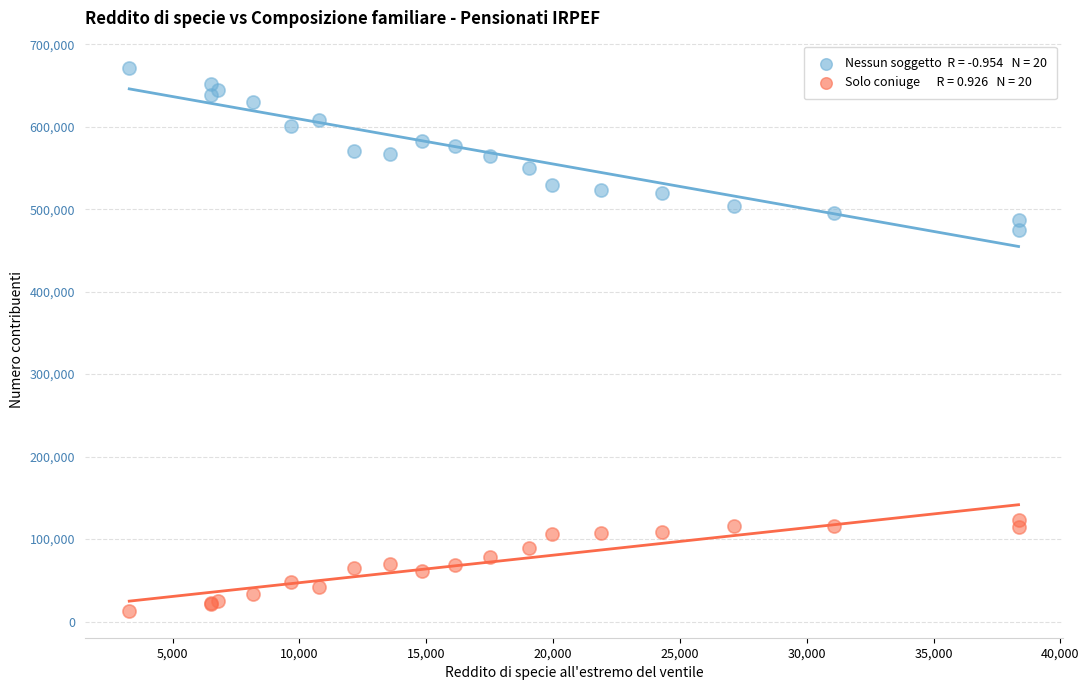

Across all series, what Y value is closest to 342353?

474806